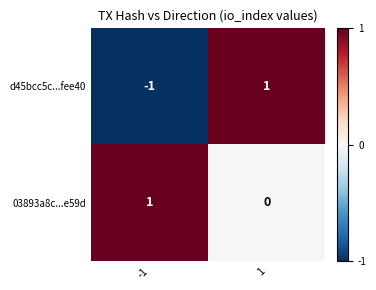

Reading left to right, list all the values displayed in this chart.

d45bcc5c...fee40: -1=-1	1=1
03893a8c...e59d: -1=1	1=0